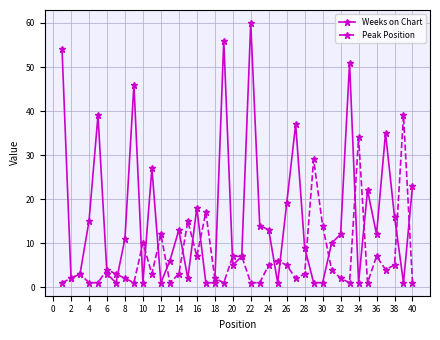

List the series in order of their peak value, lowest first.

Peak Position, Weeks on Chart